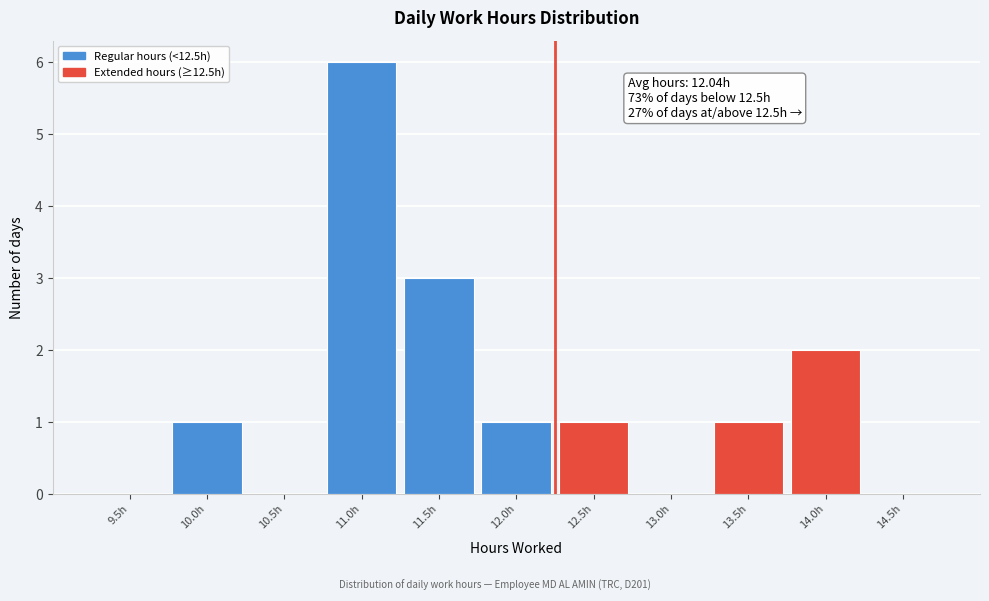

Reading left to right, extract all data points from this chart.

9.5h=0	10.0h=1	10.5h=0	11.0h=6	11.5h=3	12.0h=1	12.5h=1	13.0h=0	13.5h=1	14.0h=2	14.5h=0